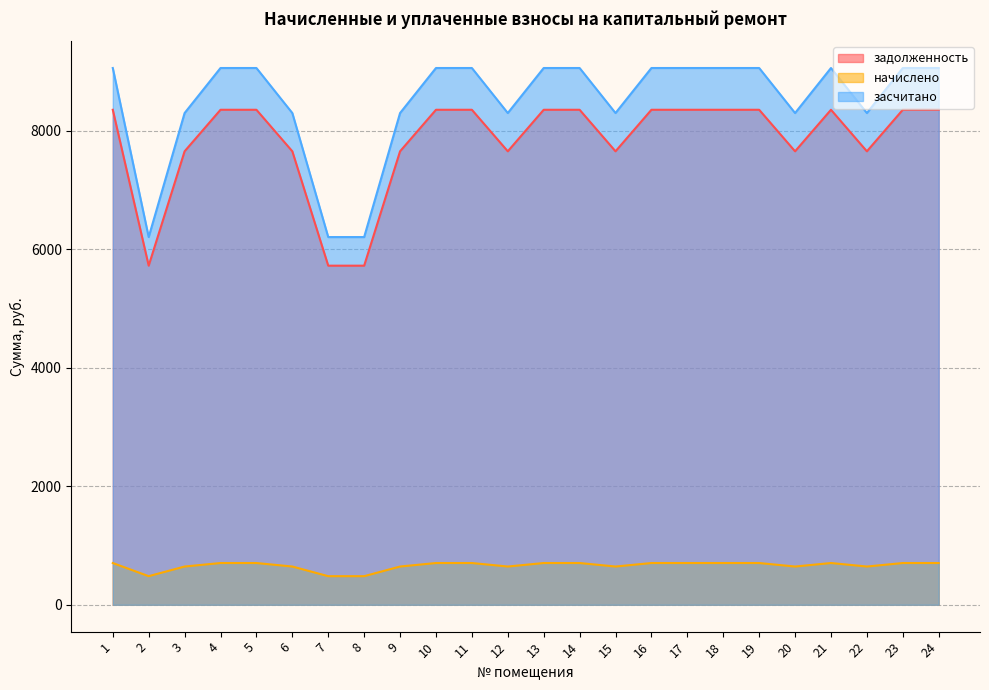

True or false: начислено and засчитано cross at least once.

False